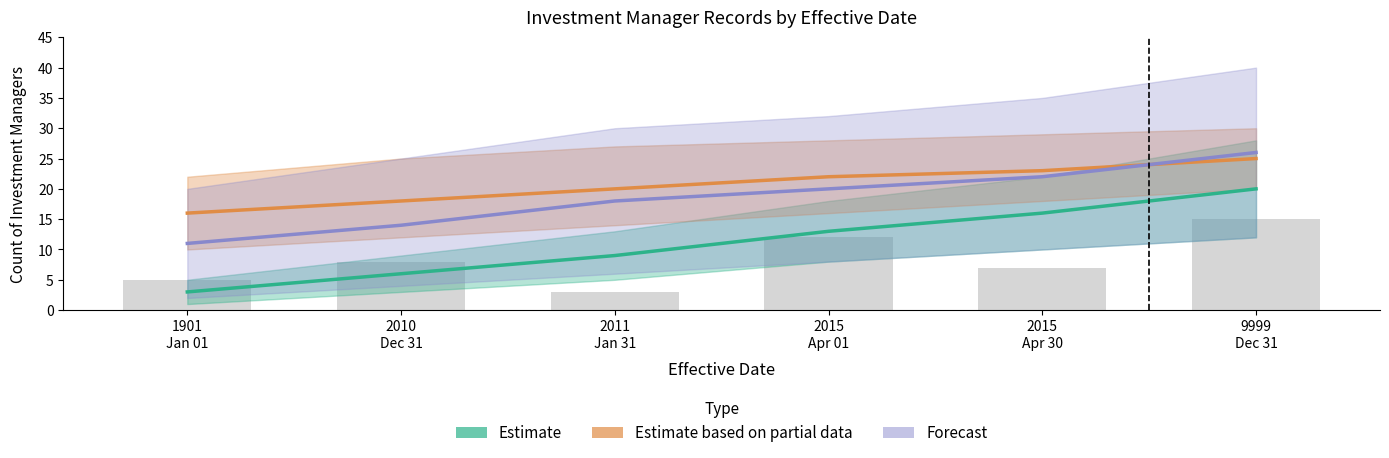

Between 1901
Jan 01 and 2015
Apr 01, which is larger?

2015
Apr 01